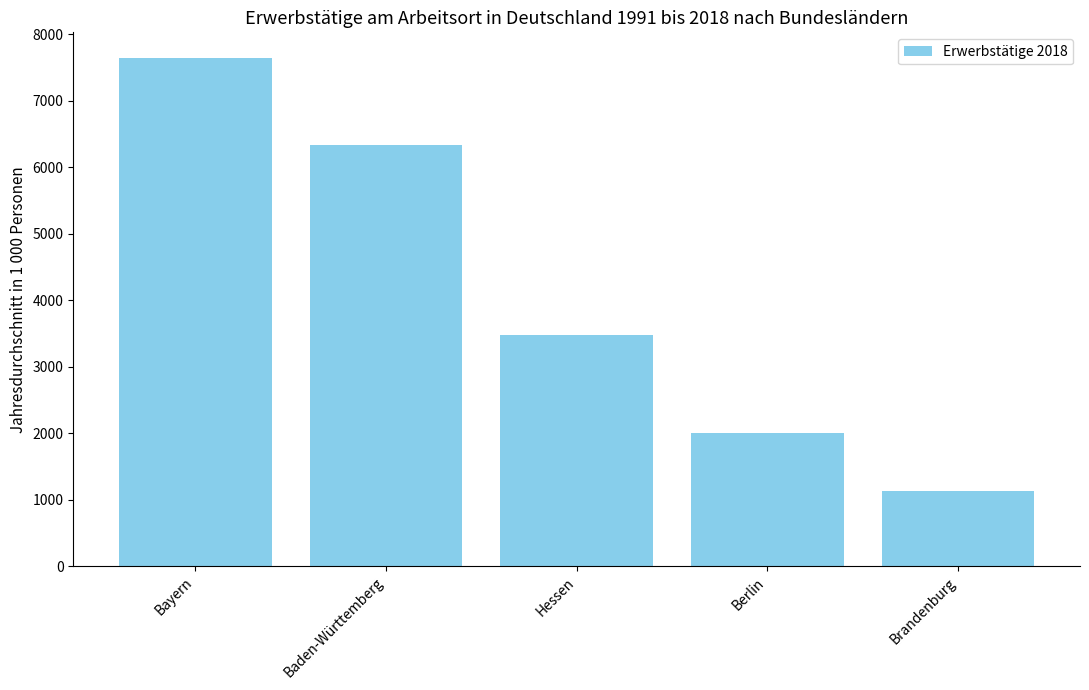

What is the minimum value shown in the chart?

1122.1